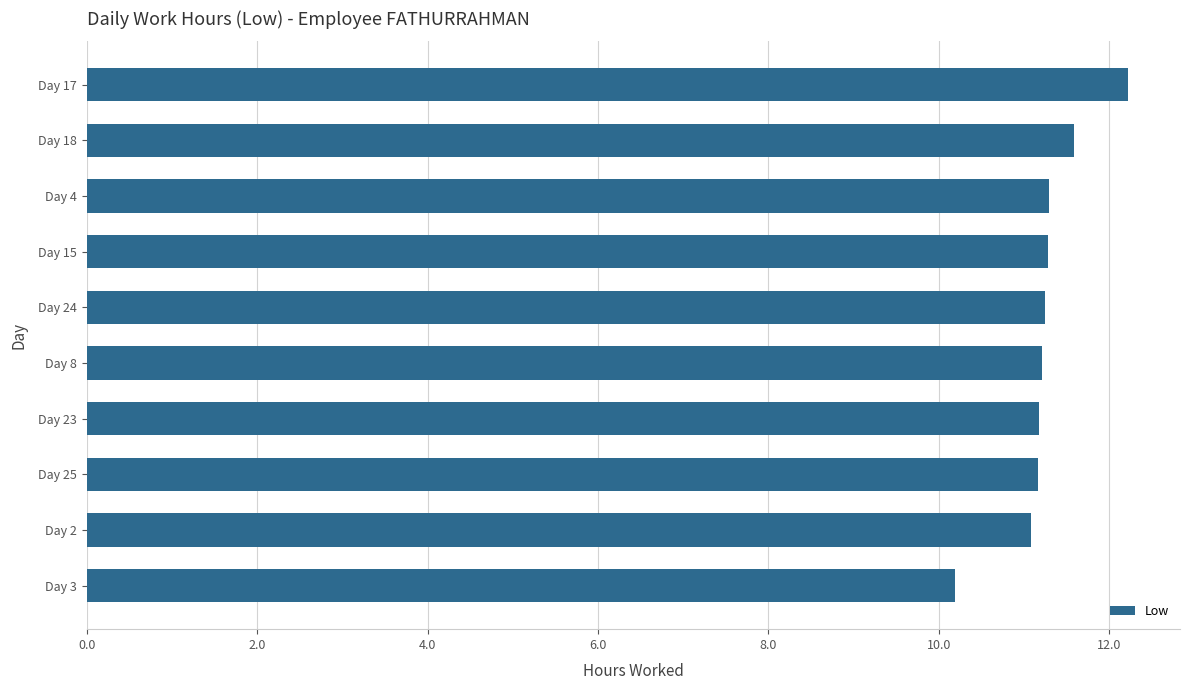

What is the difference between the maximum and minimum values?

2.0